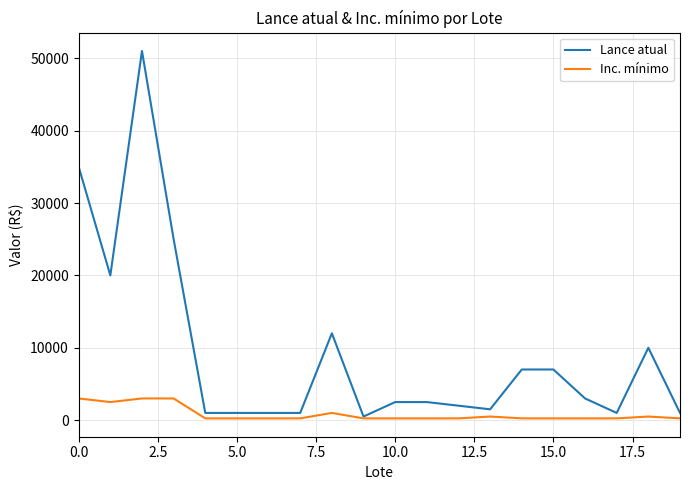

What is the difference between the maximum and minimum values in the Inc. mínimo series?

2750